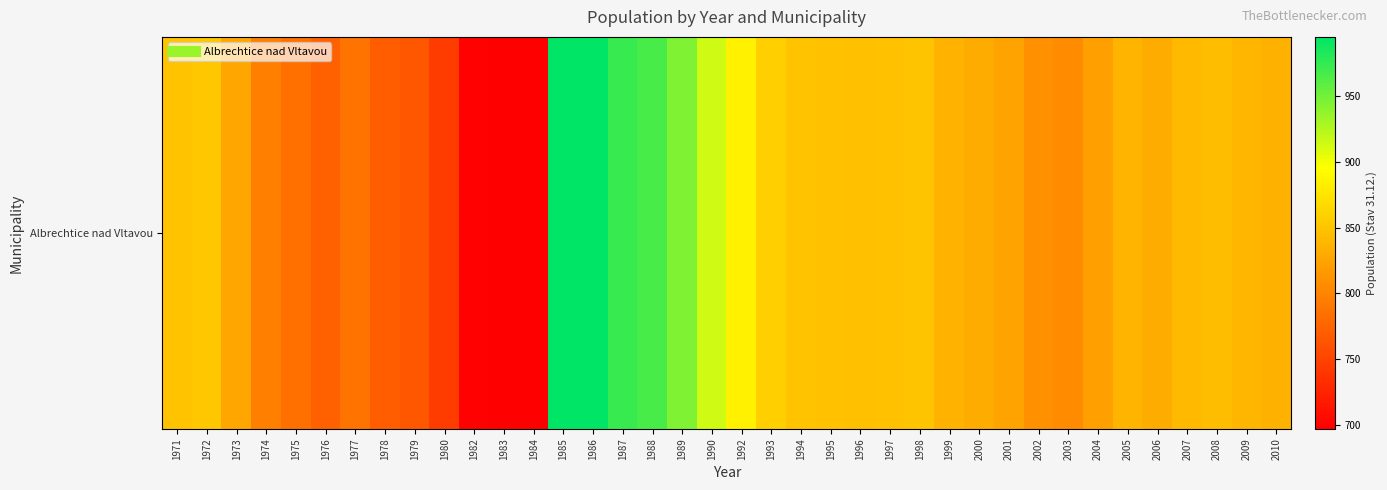

Approximately how many times larger is the value at 2002 compared to 1995?

1.0